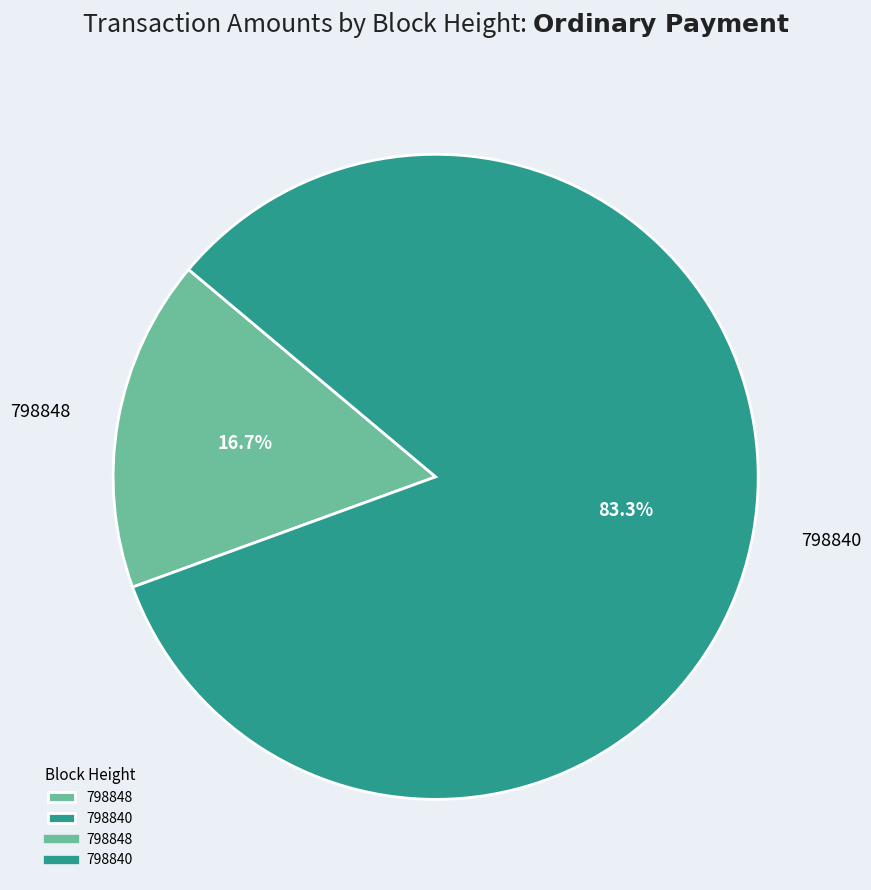

To the nearest percent, what percentage of the pie is 798848?

17%